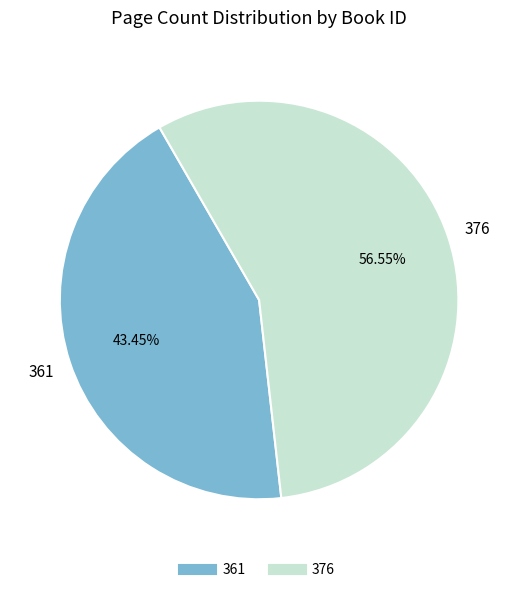

True or false: 361 accounts for 43% of the total.

True